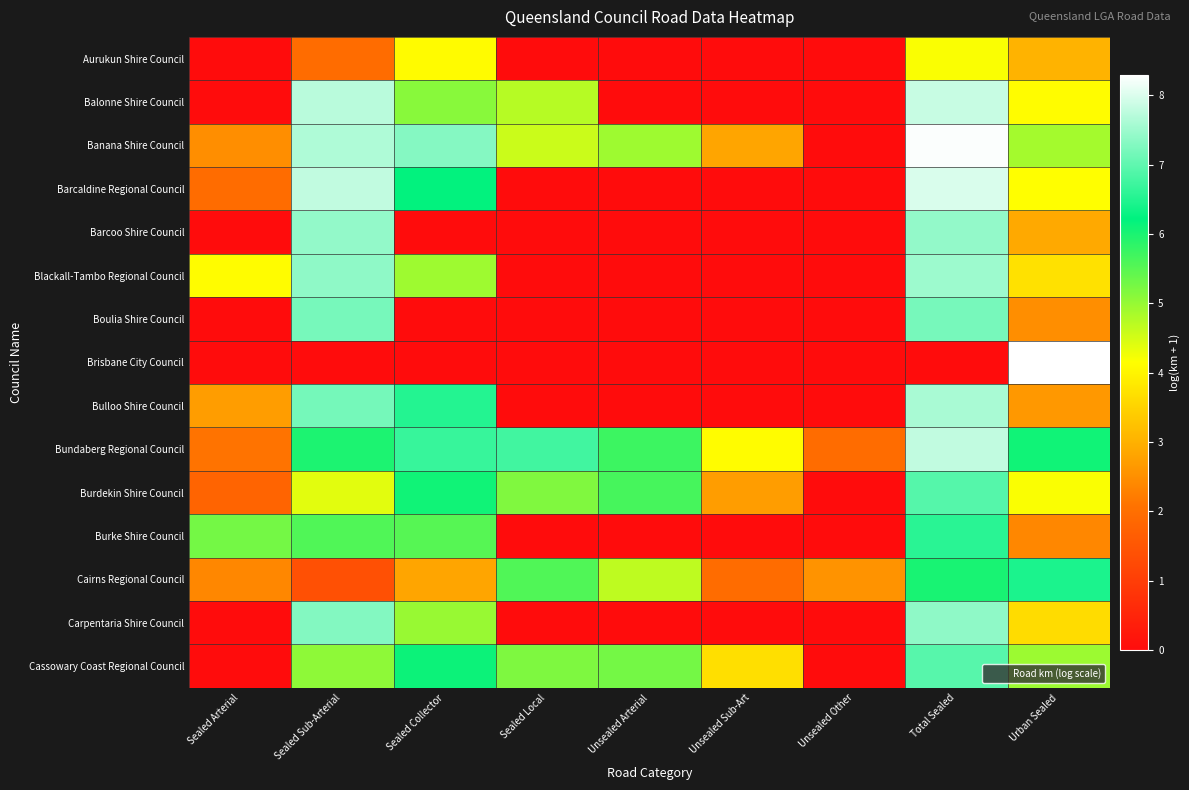

At Unsealed Sub-Art, list the series in order from largest to smallest.

Bundaberg Regional Council, Cassowary Coast Regional Council, Banana Shire Council, Burdekin Shire Council, Cairns Regional Council, Aurukun Shire Council, Balonne Shire Council, Barcaldine Regional Council, Barcoo Shire Council, Blackall-Tambo Regional Council, Boulia Shire Council, Brisbane City Council, Bulloo Shire Council, Burke Shire Council, Carpentaria Shire Council